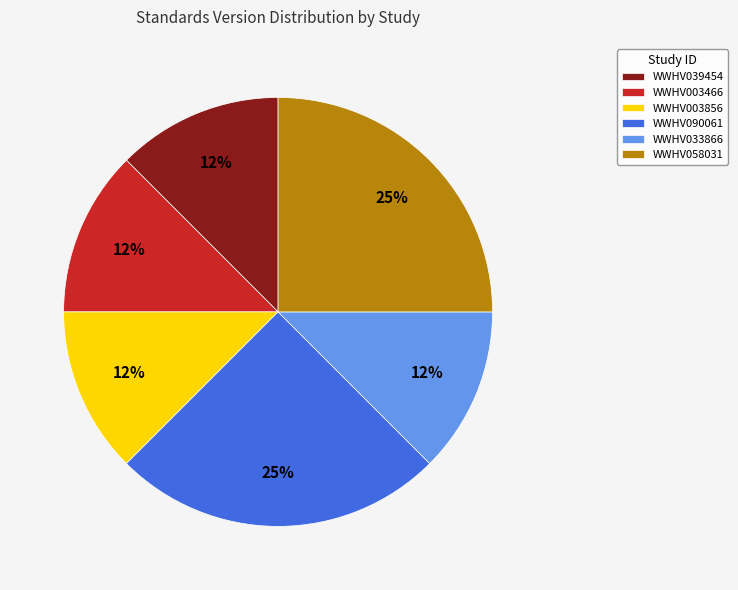

How many segments does this pie chart have?

6